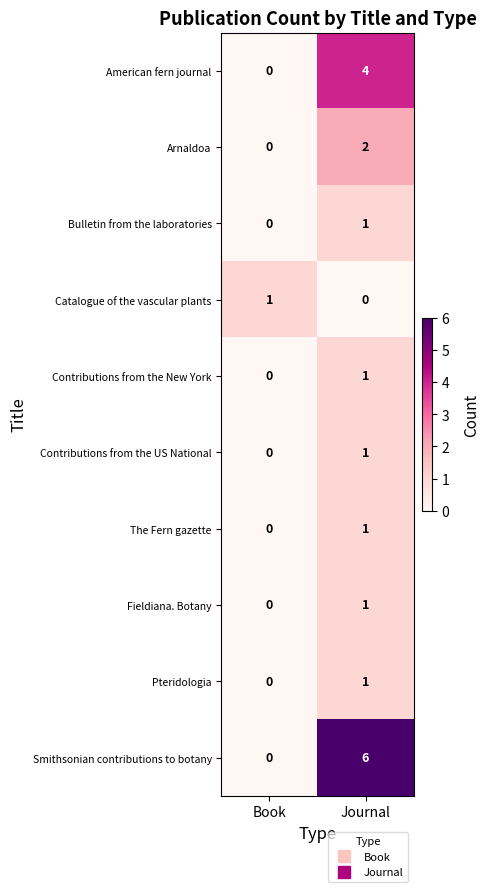

How many data points in Contributions from the US National are less than 1?

1